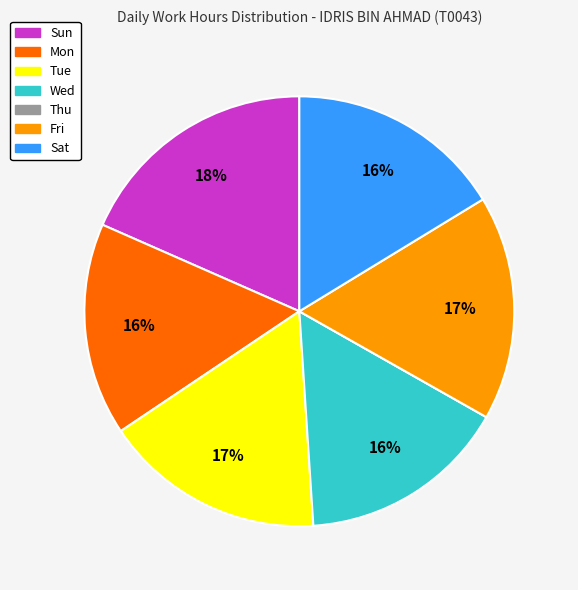

To the nearest percent, what percentage of the pie is Wed?

16%